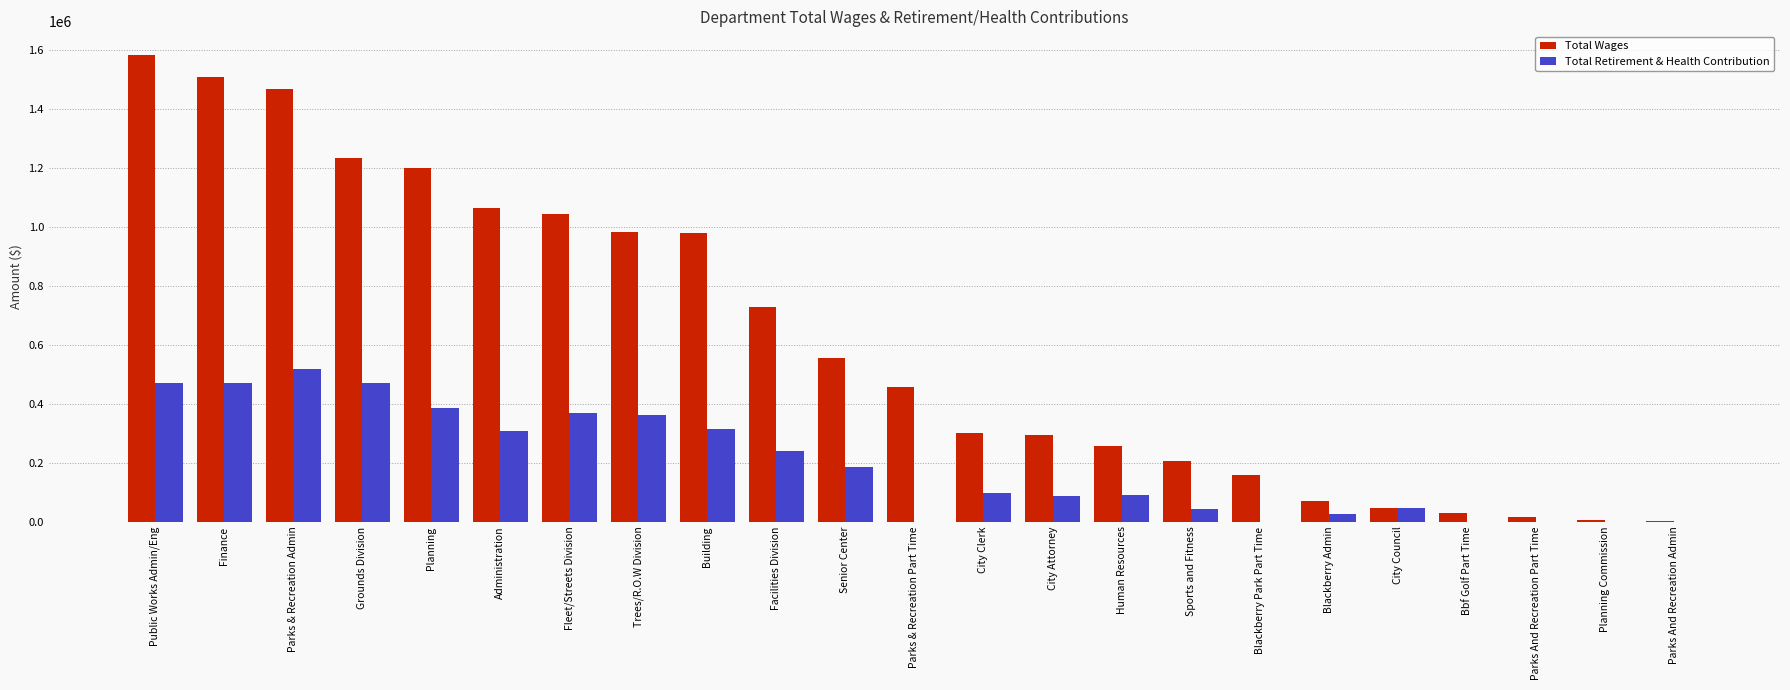

At which label does Total Wages reach its peak?

Public Works Admin/Eng